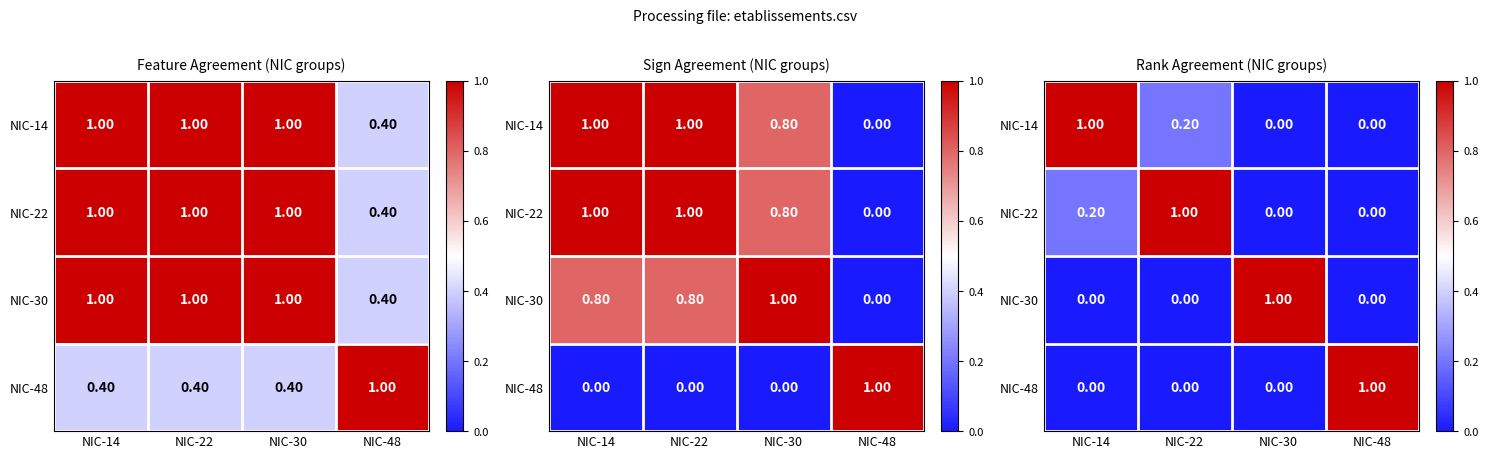

True or false: NIC-48 has a value of 0.0 at NIC-30.

True